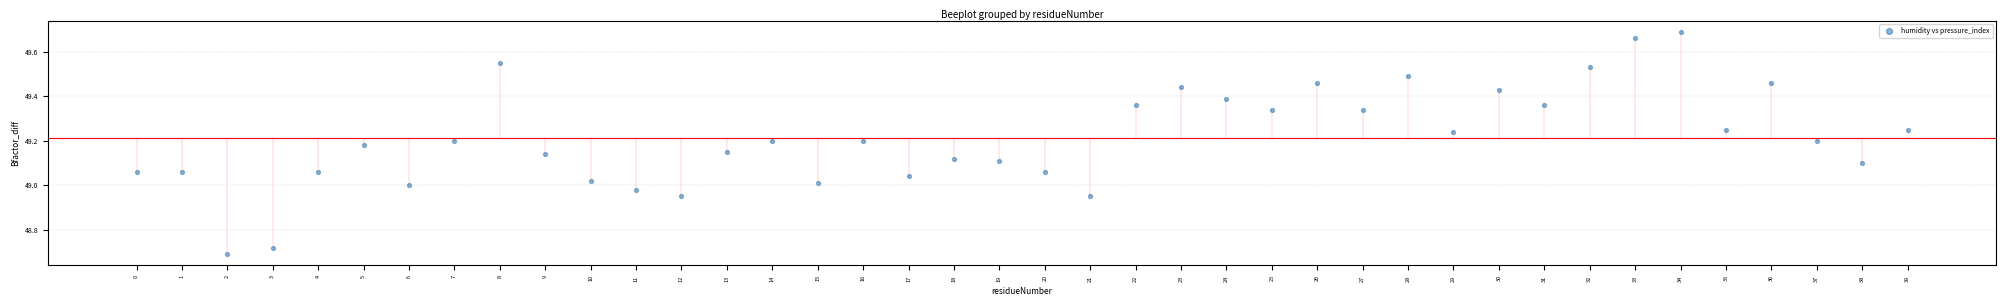

What is the range of Y values (max minus min)?

1.0